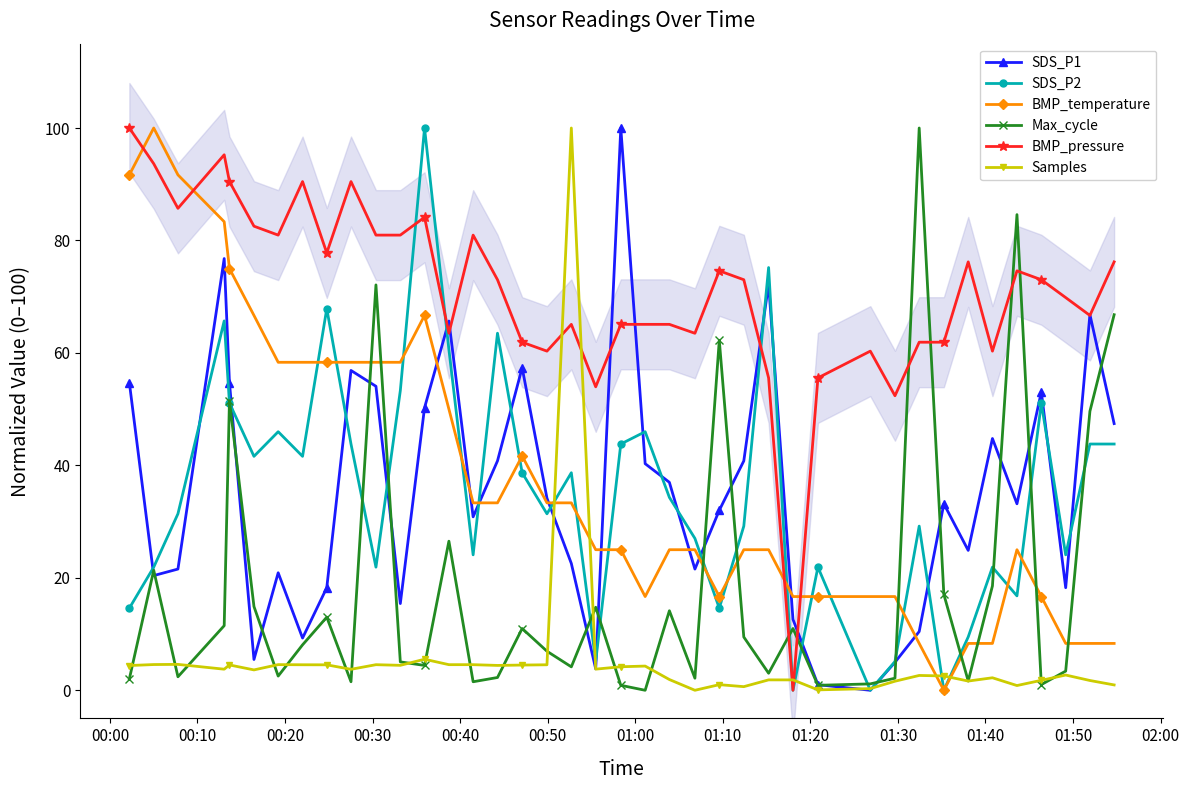

Reading left to right, transcribe all the data shown in this chart.

SDS_P1: 54.7	20.4	21.6	76.8	54.7	5.5	20.9	9.3	18.2	56.9	54.1	15.4	50.2	65.7	30.8	40.8	57.4	34.2	22.6	3.8	100.0	40.3	37.0	21.6	32.0	40.8	72.3	12.6	1.0	0.0	5.0	10.4	33.2	24.9	44.8	33.2	53.1	18.2	66.8	47.4
SDS_P2: 14.6	21.9	31.4	65.7	51.1	41.6	46.0	41.6	67.9	43.8	21.9	53.3	100.0	60.6	24.1	63.5	38.7	31.4	38.7	5.1	43.8	46.0	34.3	27.0	14.6	29.2	75.2	0.0	21.9	0.0	5.1	29.2	0.0	9.5	21.9	16.8	51.1	24.1	43.8	43.8
BMP_temperature: 91.7	100.0	91.7	83.3	75.0	66.7	58.3	58.3	58.3	58.3	58.3	58.3	66.7	50.0	33.3	33.3	41.7	33.3	33.3	25.0	25.0	16.7	25.0	25.0	16.7	25.0	25.0	16.7	16.7	16.7	16.7	8.3	0.0	8.3	8.3	25.0	16.7	8.3	8.3	8.3
Max_cycle: 2.0	21.3	2.4	11.5	51.5	14.9	2.5	8.1	13.0	1.5	72.1	5.1	4.4	26.5	1.5	2.3	11.0	6.9	4.2	14.8	0.9	0.0	14.1	2.1	62.2	9.5	3.0	11.0	0.9	1.1	2.1	100.0	17.0	1.6	18.6	84.6	1.0	3.4	49.6	66.8
BMP_pressure: 100.0	93.7	85.7	95.2	90.5	82.5	81.0	90.5	77.8	90.5	81.0	81.0	84.1	63.5	81.0	73.0	61.9	60.3	65.1	54.0	65.1	65.1	65.1	63.5	74.6	73.0	55.6	0.0	55.6	60.3	52.4	61.9	61.9	76.2	60.3	74.6	73.0	69.8	66.7	76.2
Samples: 4.4	4.6	4.6	3.7	4.5	3.6	4.6	4.5	4.5	3.7	4.6	4.4	5.5	4.6	4.6	4.4	4.5	4.5	100.0	3.8	4.2	4.3	1.9	0.0	1.0	0.6	1.8	1.8	0.1	0.3	1.6	2.6	2.5	1.6	2.2	0.8	1.8	2.7	1.7	1.0